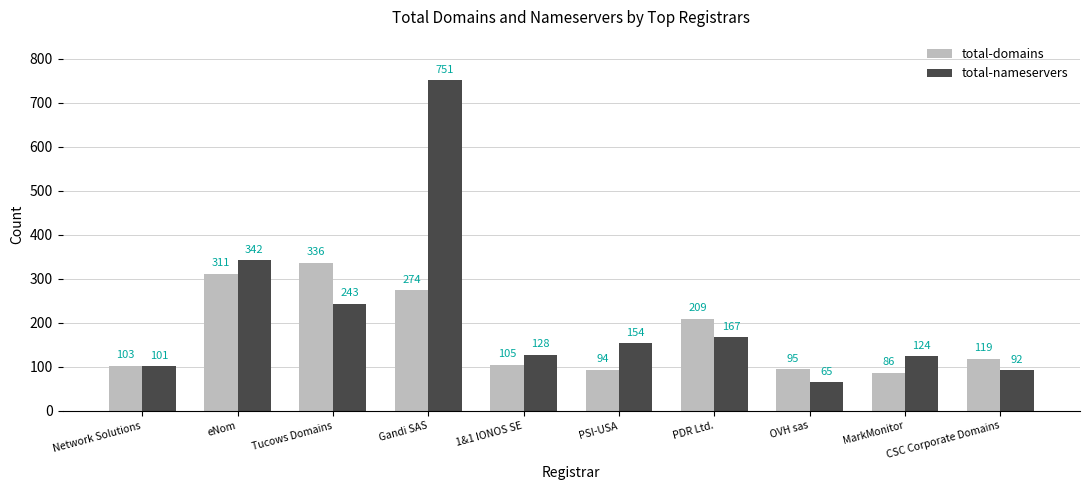

What is the difference between the second highest and second lowest values in the total-nameservers series?

250